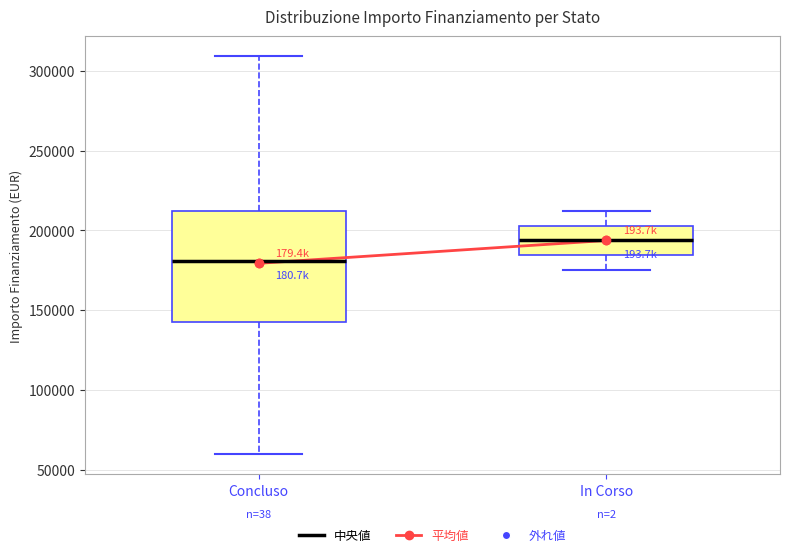

Which box has the highest median line?

In Corso